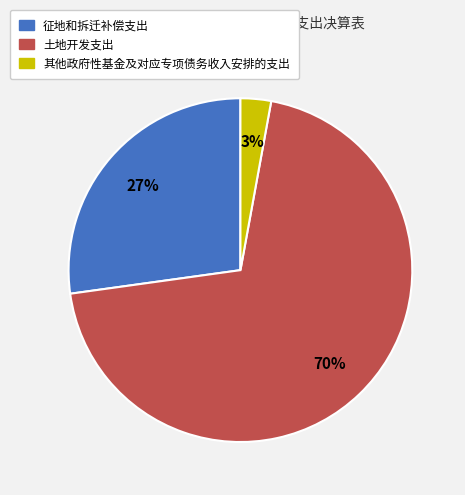

Count the number of slices in the pie.

3